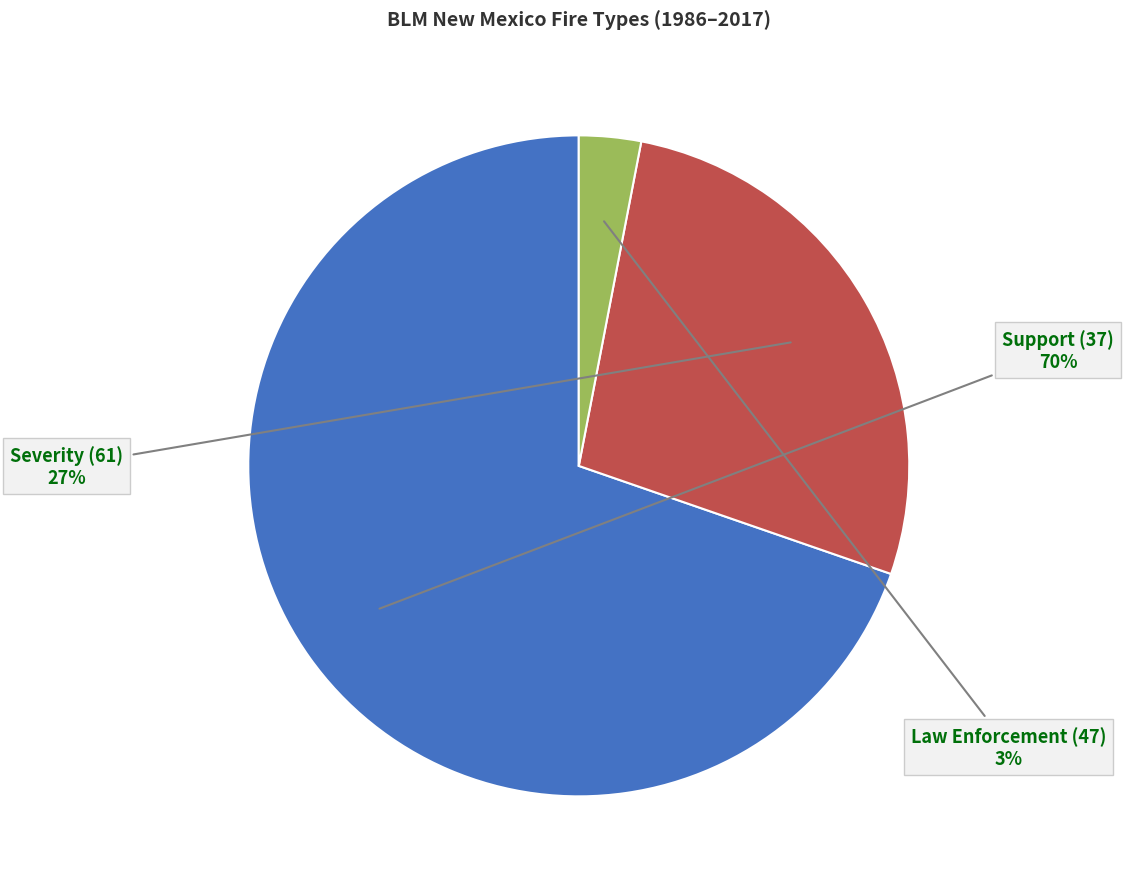

Is there any slice that represents more than half of the pie?

Yes